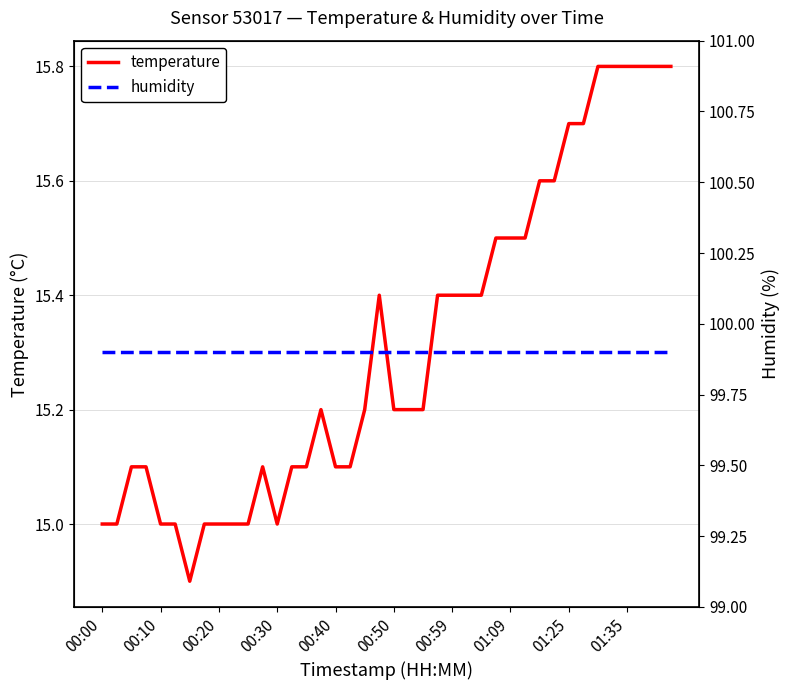

In temperature, how many points are lower than both neighbors (excluding endpoints)?

2